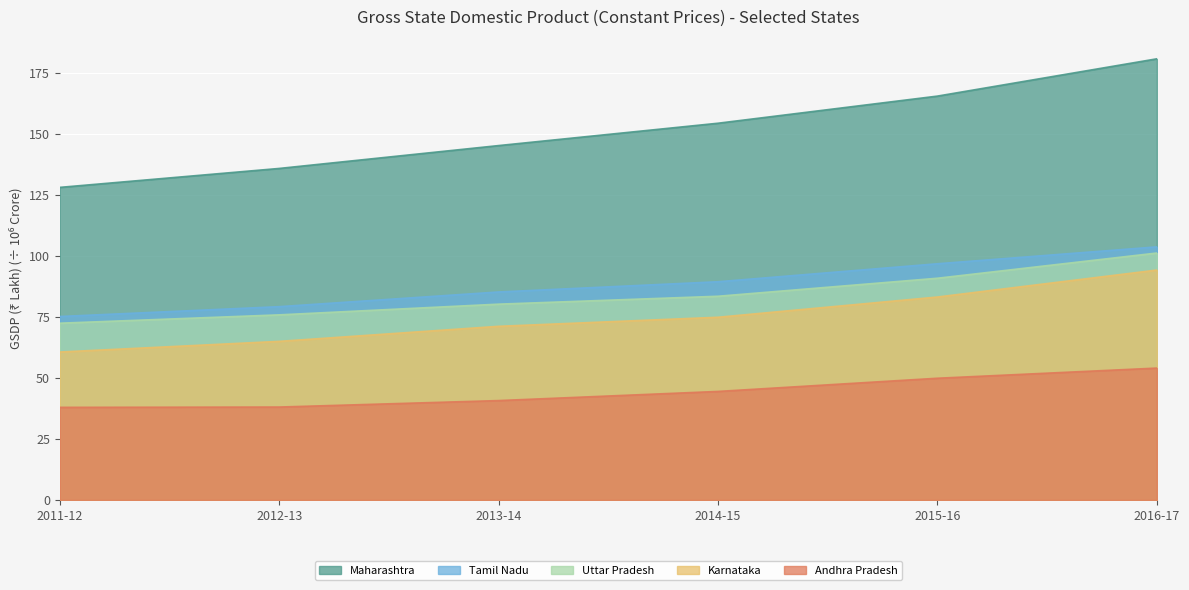

Which series has the widest spread of values?

Maharashtra